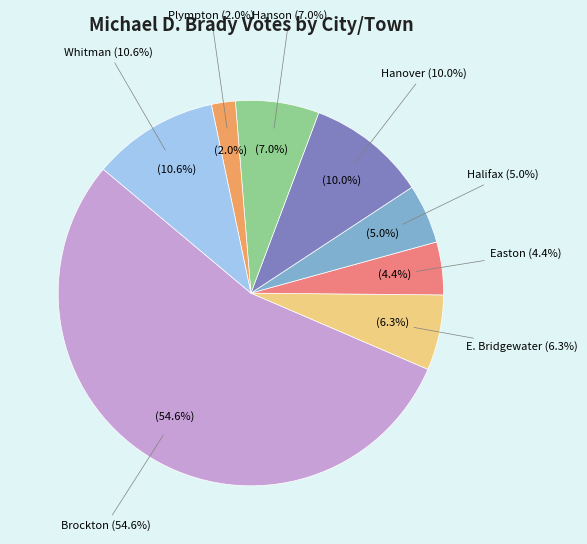

Is it true that E. Bridgewater is 19% of the pie?

False